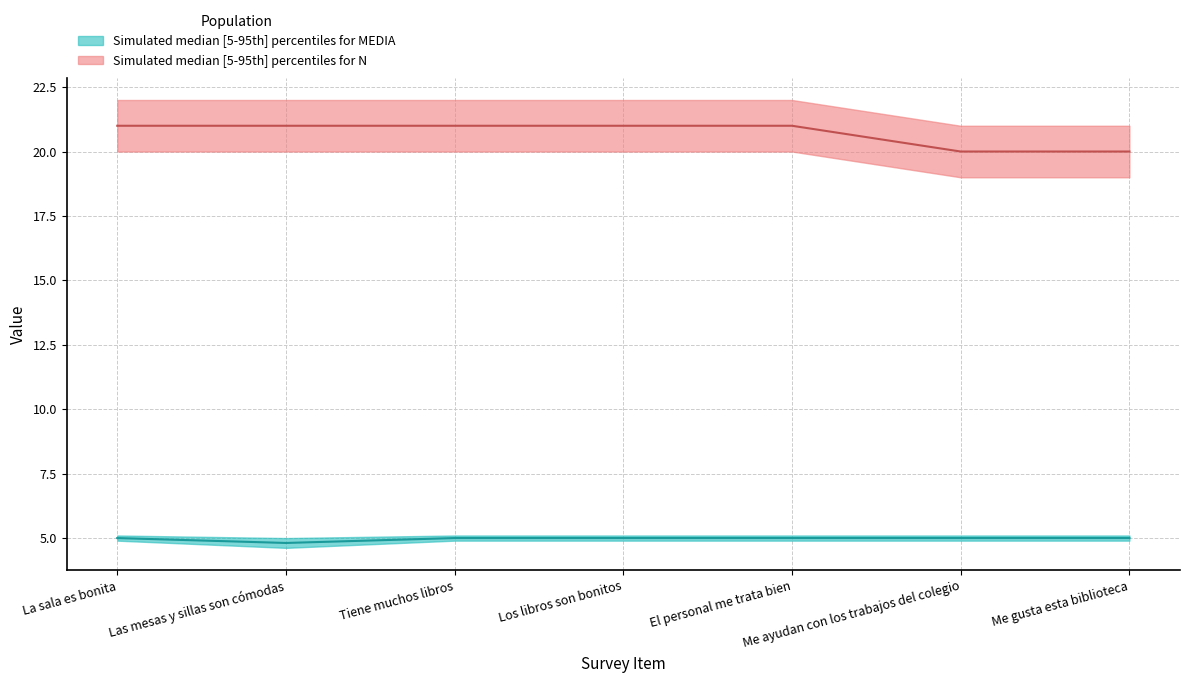

True or false: N has more than 2 interior local peaks.

False